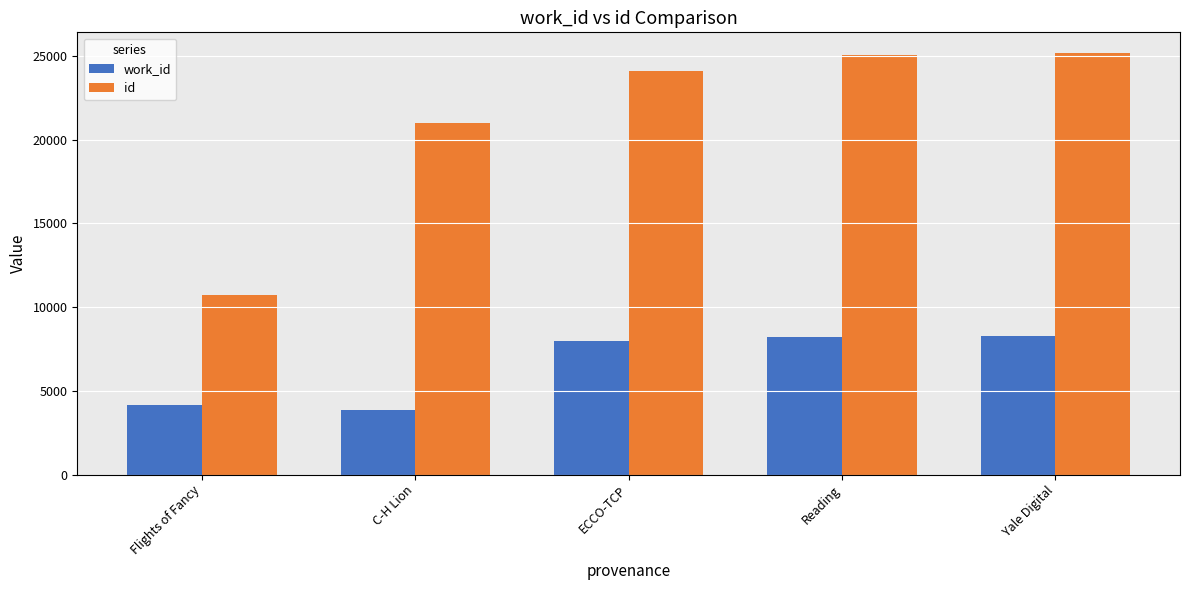

How many bars are there in total?

10